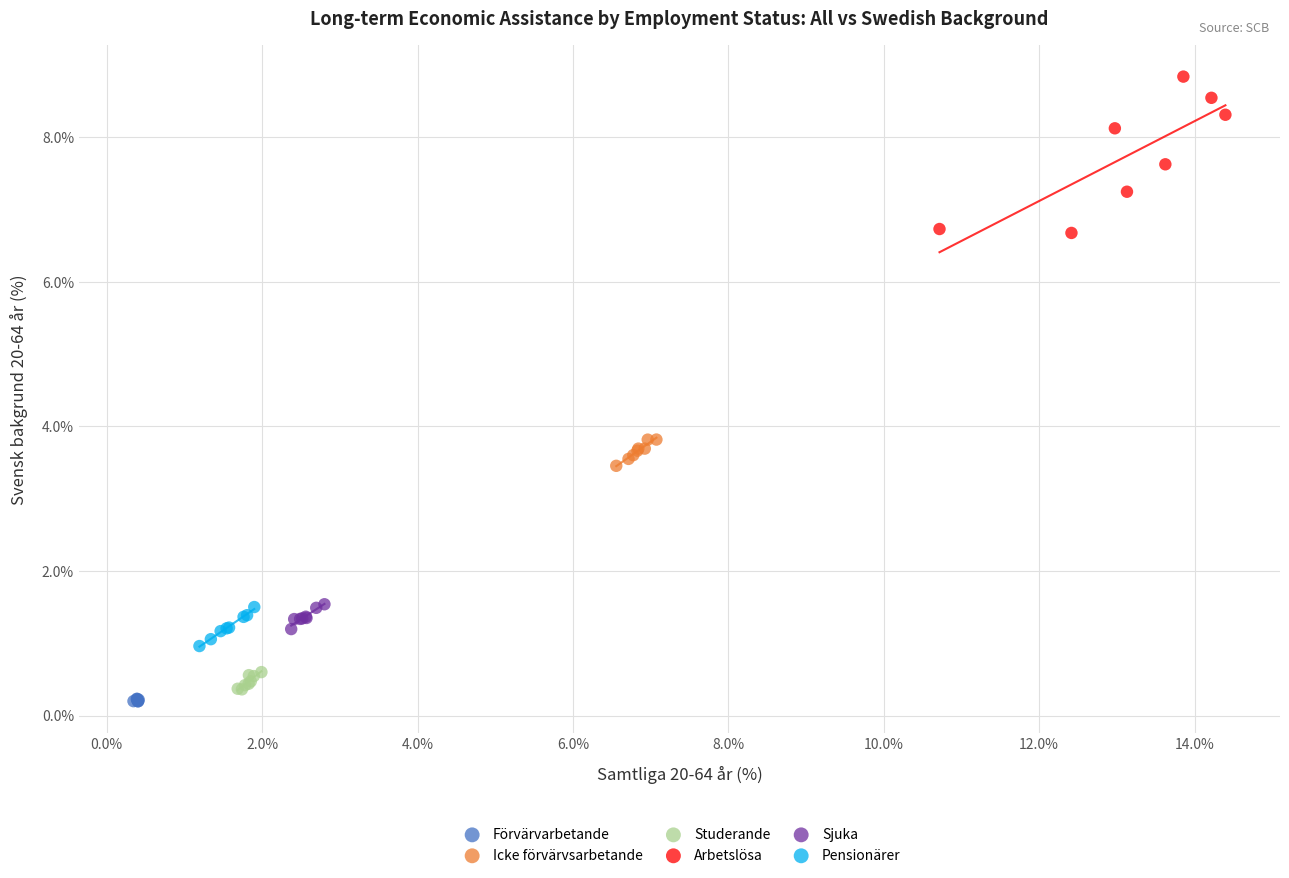

Which series has the largest Y range (max minus min)?

Arbetslösa